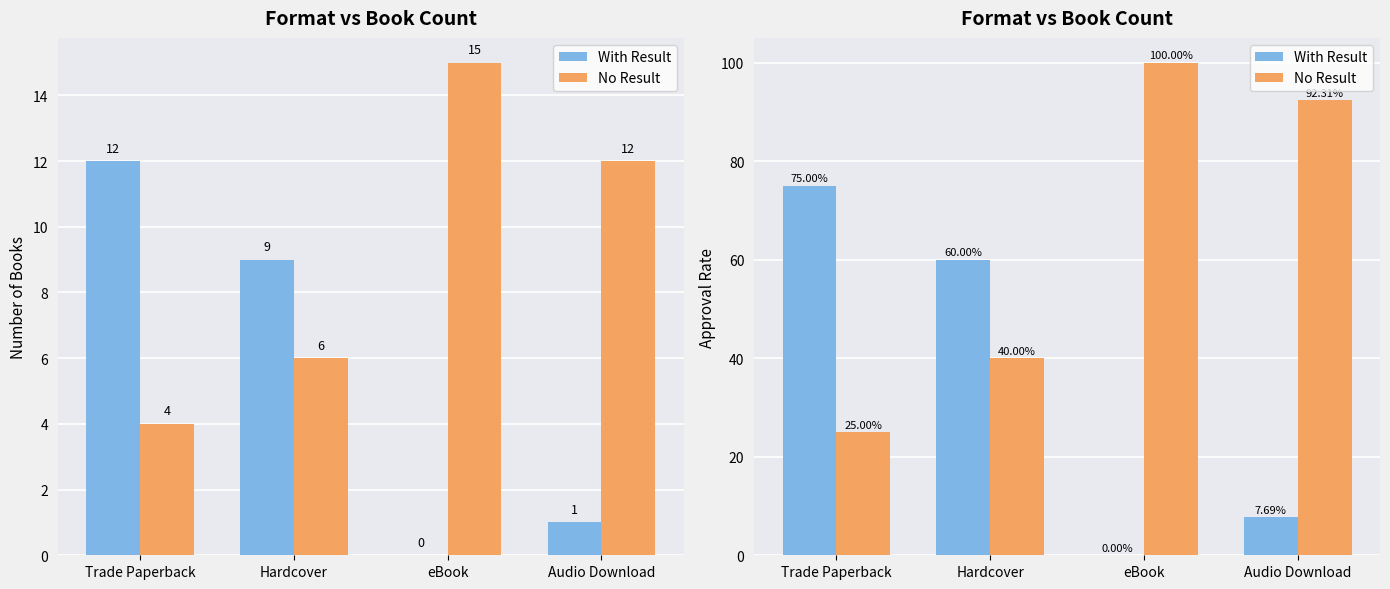

What is the value of the With Result bar at the 1st from the left?

75.0